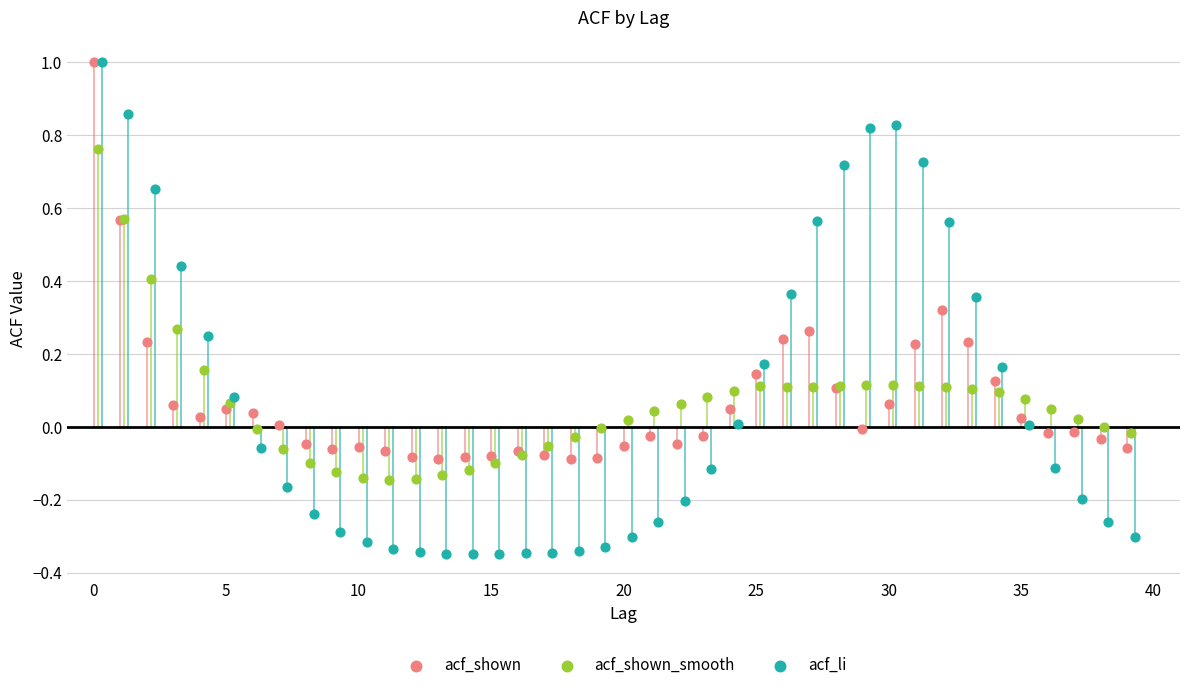

Which series has the widest spread of Y values?

acf_li